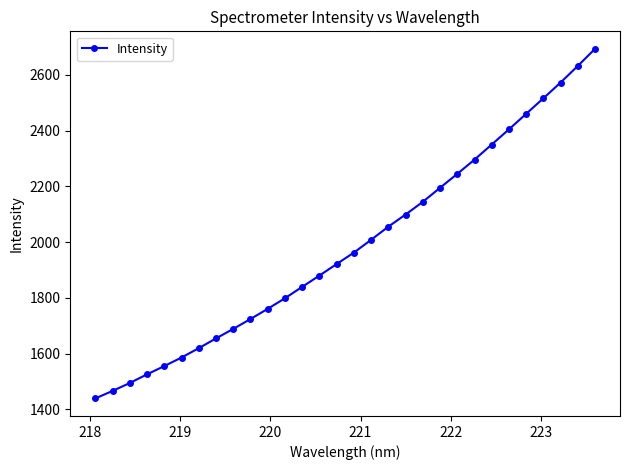

What is the value of the 28th point from the left?

2572.5